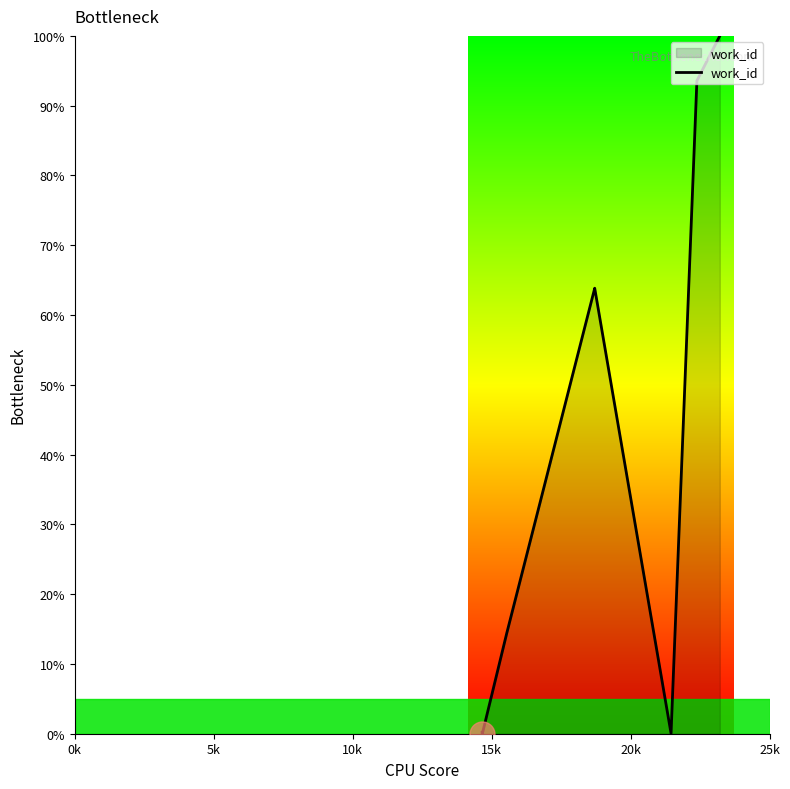

What is the difference between the maximum and minimum values?

100.0